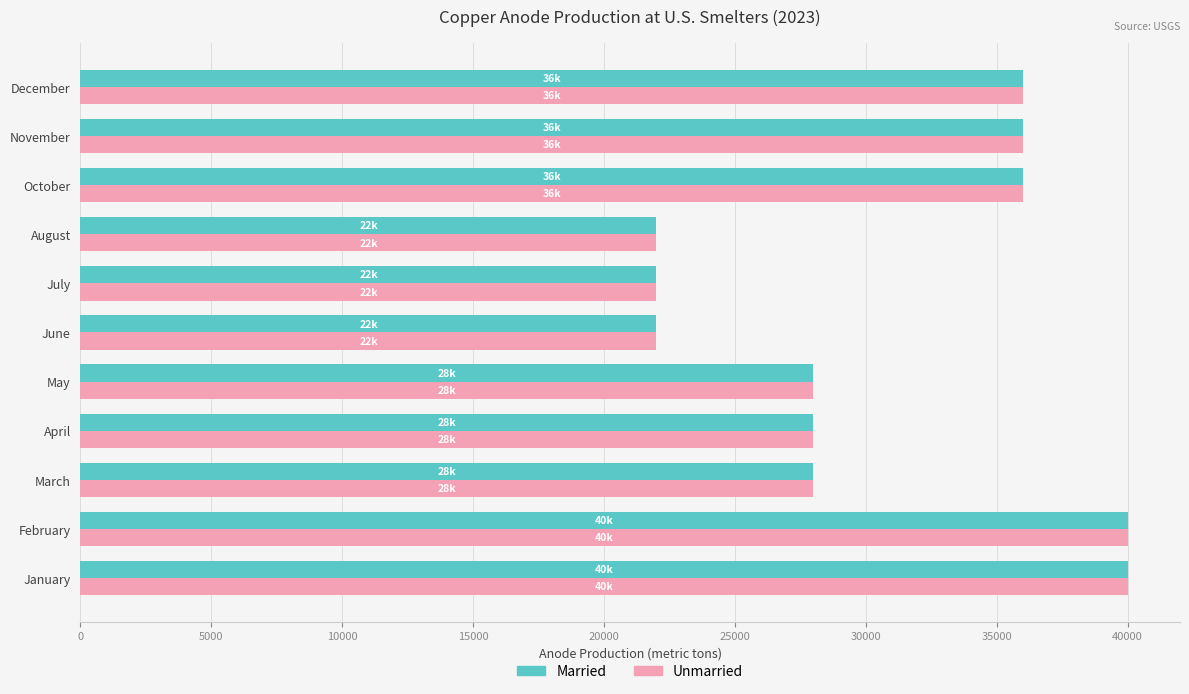

What is the greatest value displayed?

40000